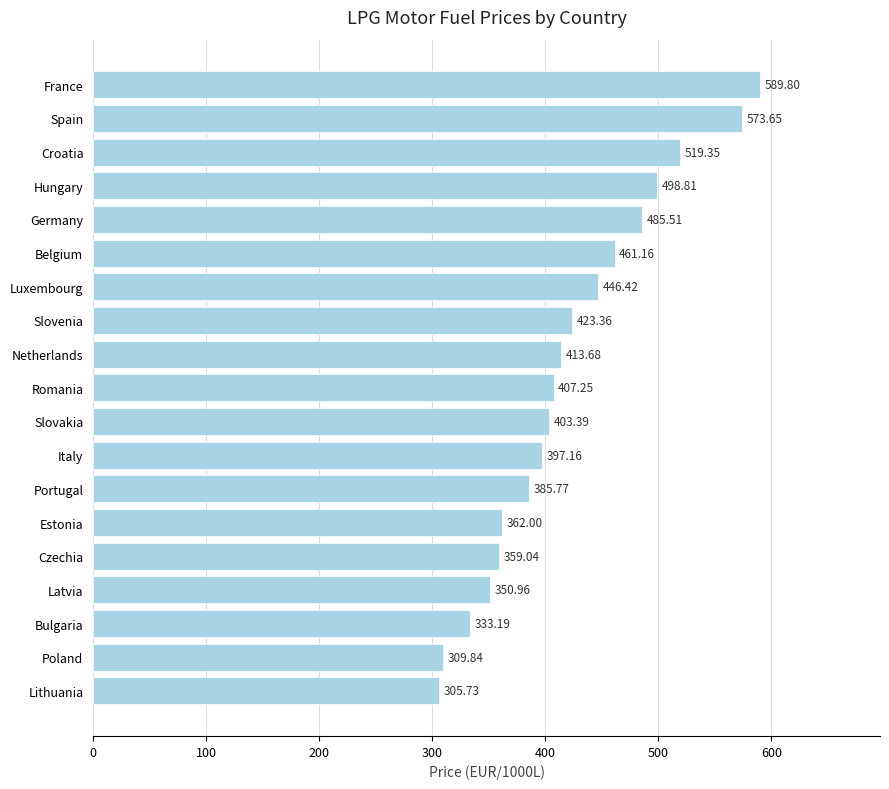

At which label is the value closest to 447?

Luxembourg